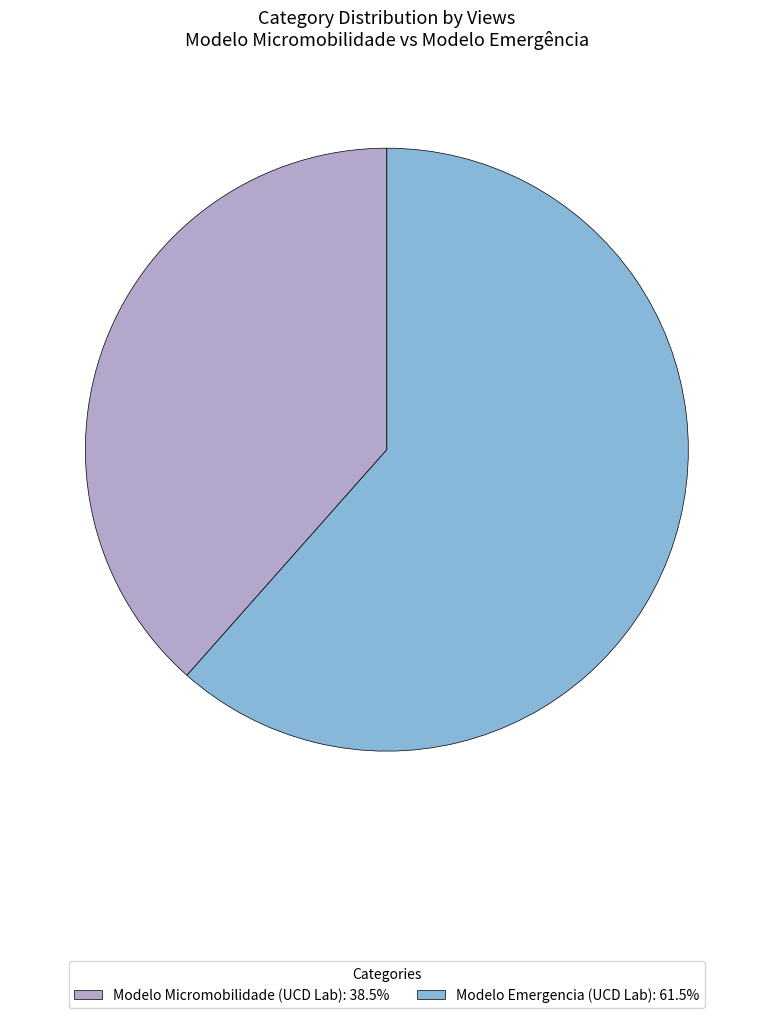

Between Modelo Emergencia (UCD Lab) and Modelo Micromobilidade (UCD Lab), which is larger?

Modelo Emergencia (UCD Lab)